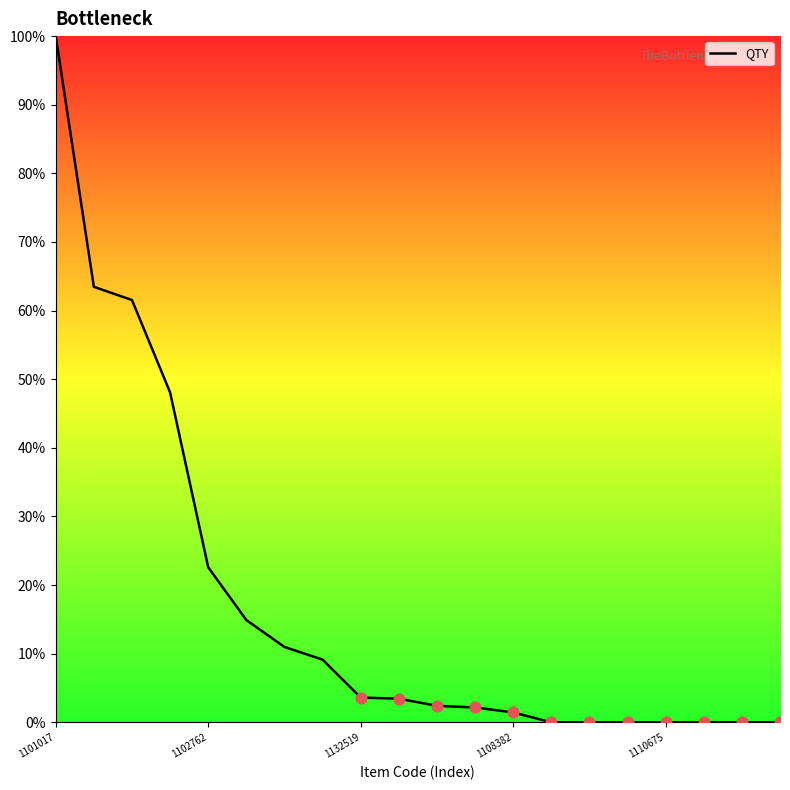

What is the greatest value displayed?

100.0